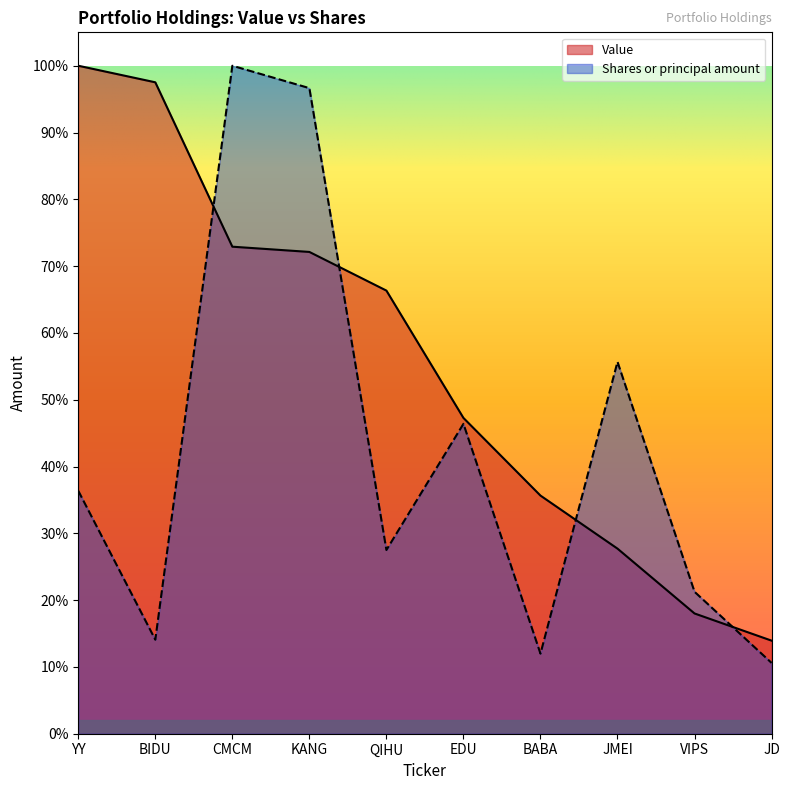

How many lines are shown in the chart?

2